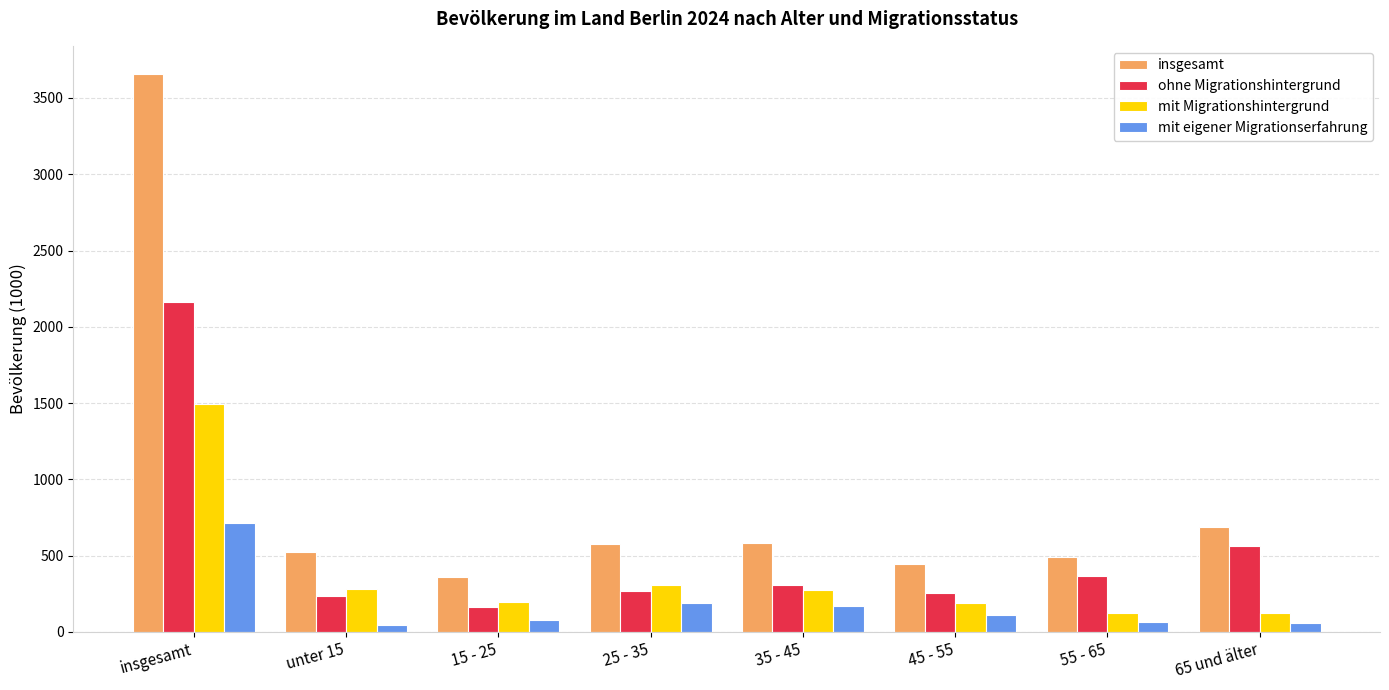

Which series has the widest spread of values?

insgesamt